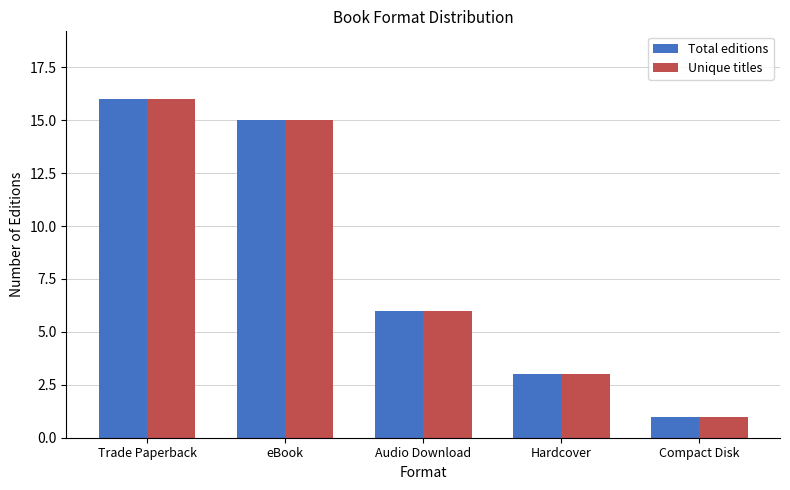

How many data points in Total editions are less than 6?

2